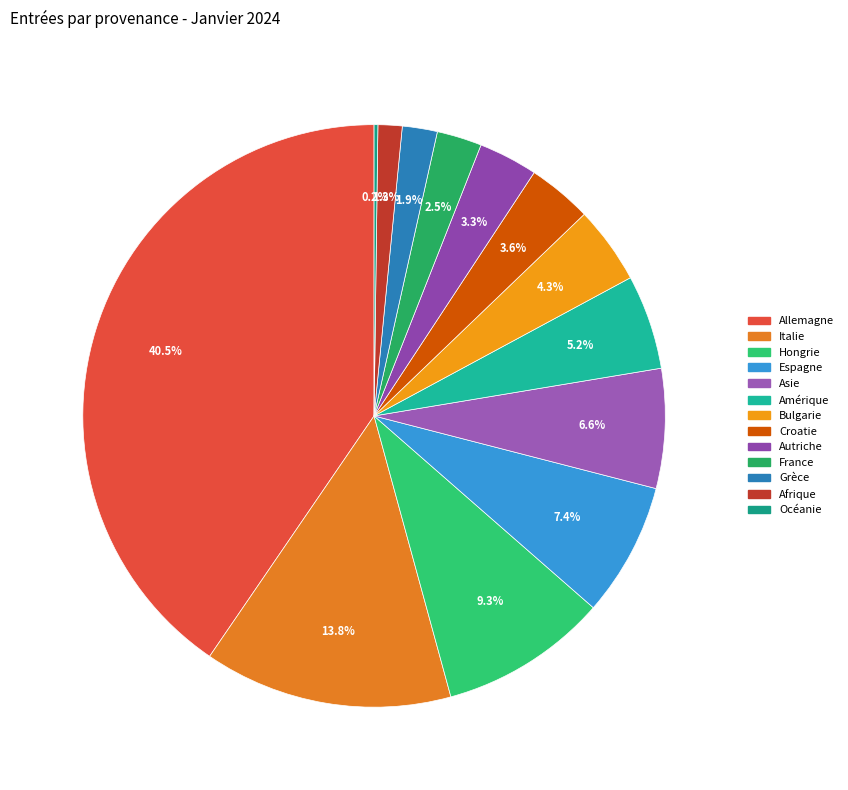

Is it true that Espagne is 1% of the pie?

False